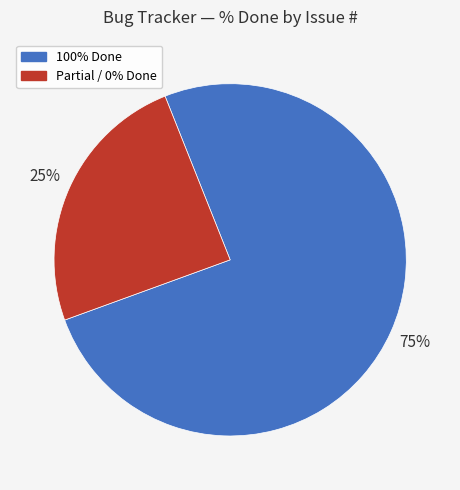

Is there a majority slice in this chart?

Yes